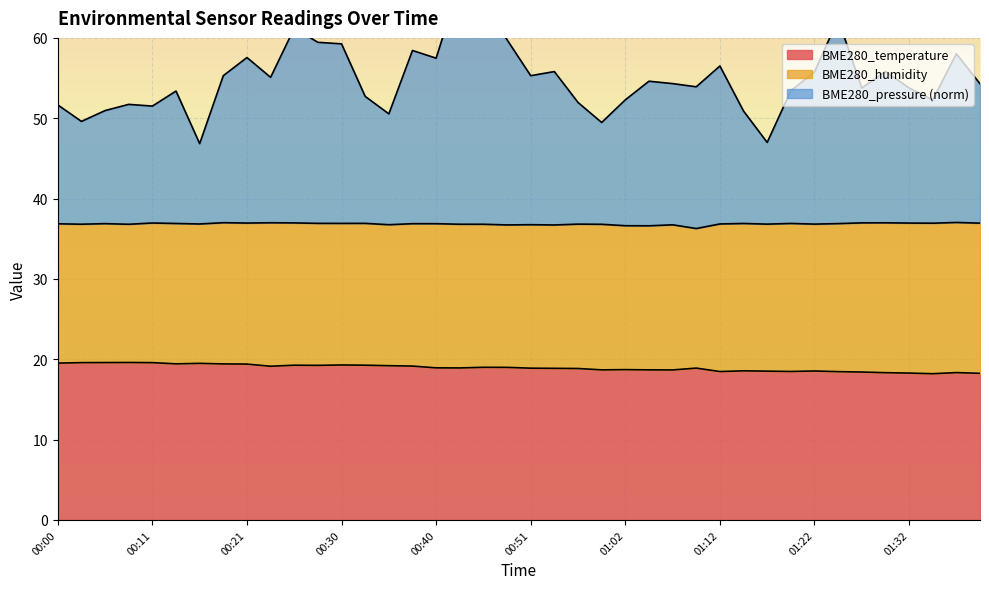

What is the highest value of the BME280_temperature series?

19.6